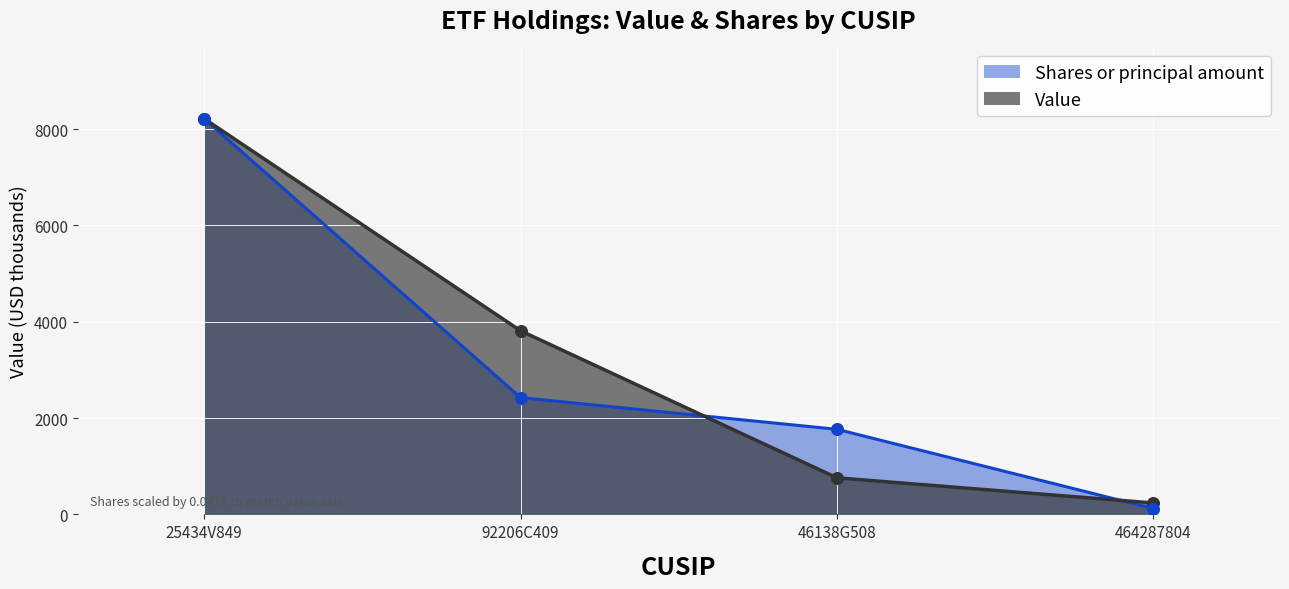

Which series contains the highest Y value?

Value